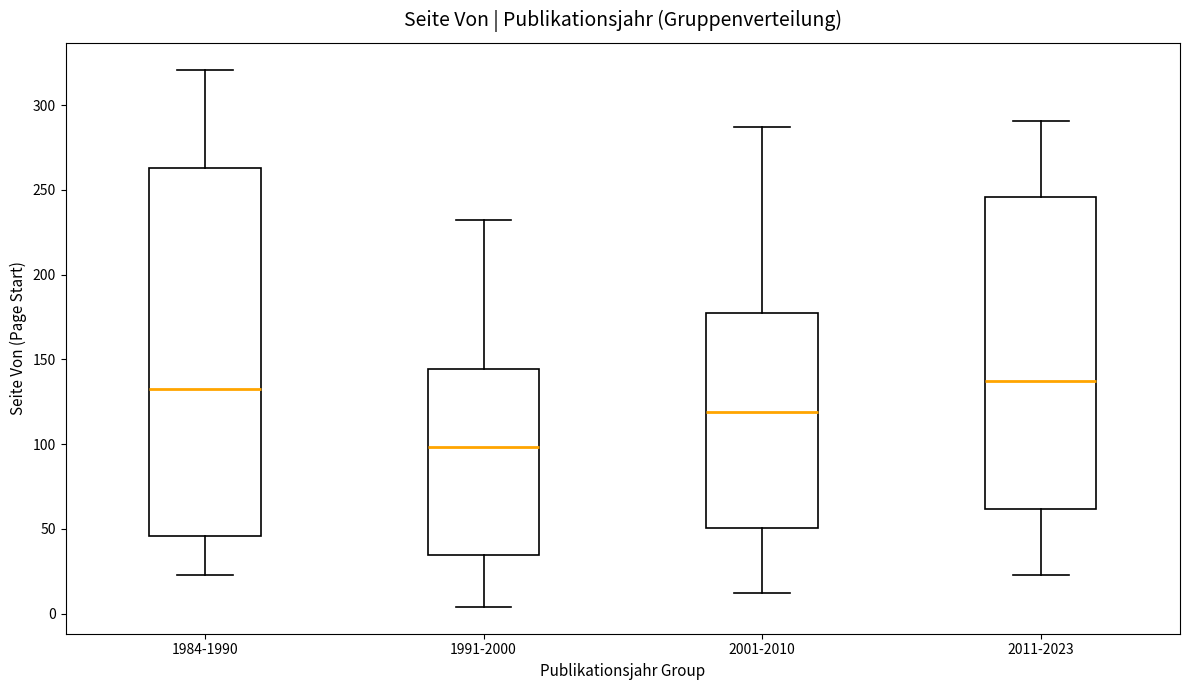

Reading left to right, transcribe this box plot: for each box, give where its median line is, the range the box spans, and where its two whiskers end, as read against the y-axis. The values are not printed on the chart, so give them approximately, as read against the axis.

1984-1990: median 135, box 45 to 265, whiskers 25 to 320
1991-2000: median 100, box 35 to 145, whiskers 5 to 230
2001-2010: median 120, box 50 to 180, whiskers 10 to 285
2011-2023: median 135, box 60 to 245, whiskers 25 to 290